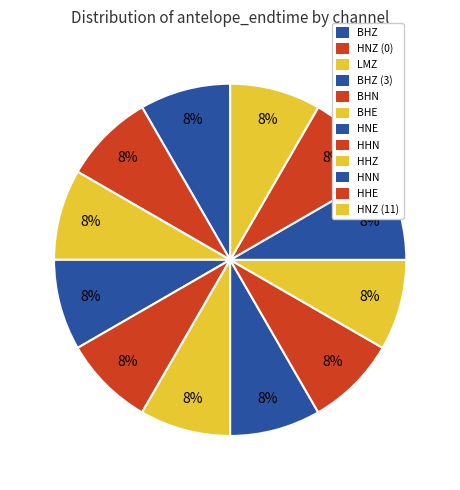

Combined, what portion of the pie is HNN and LMZ?

16.7%